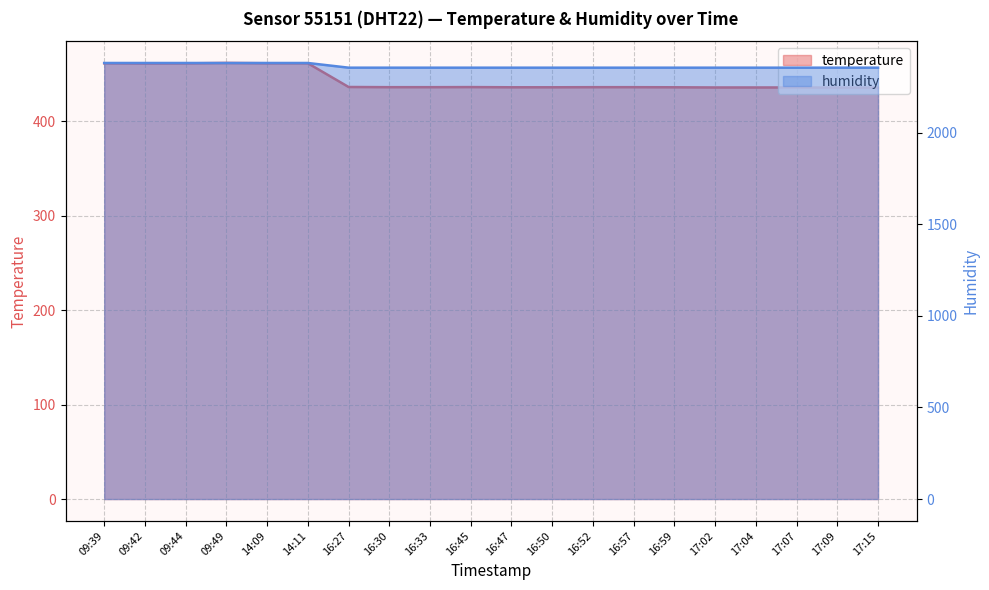

What is the average value of the humidity series?

2362.9